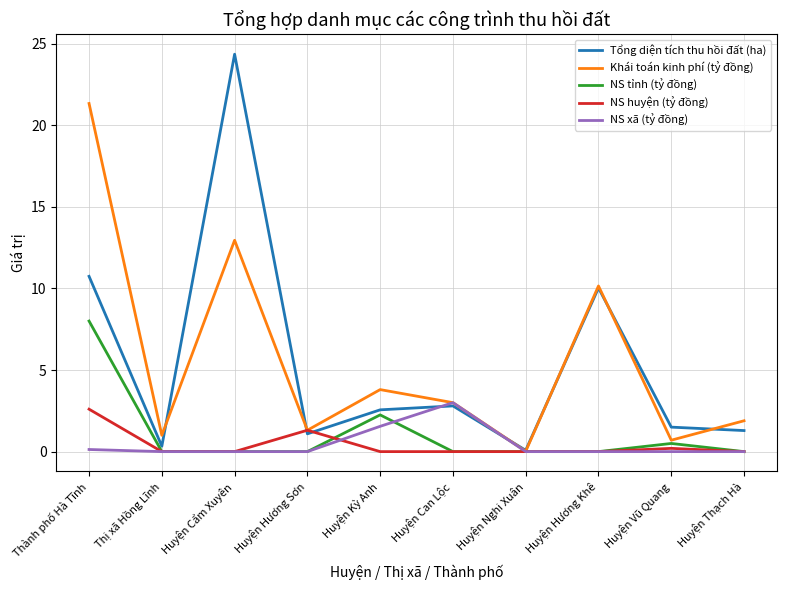

What is the difference between the maximum and minimum values in the NS xã (tỷ đồng) series?

3.0